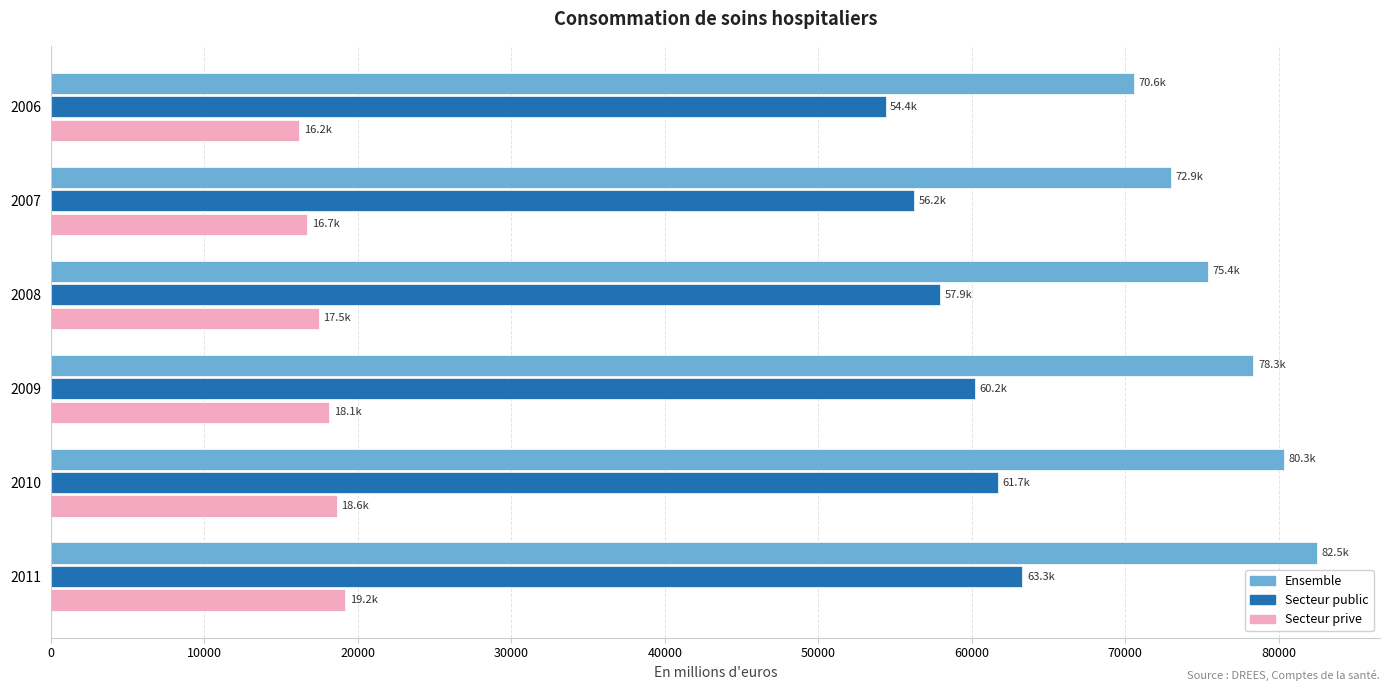

True or false: Ensemble has a value of 33701.7 at 2006.

False